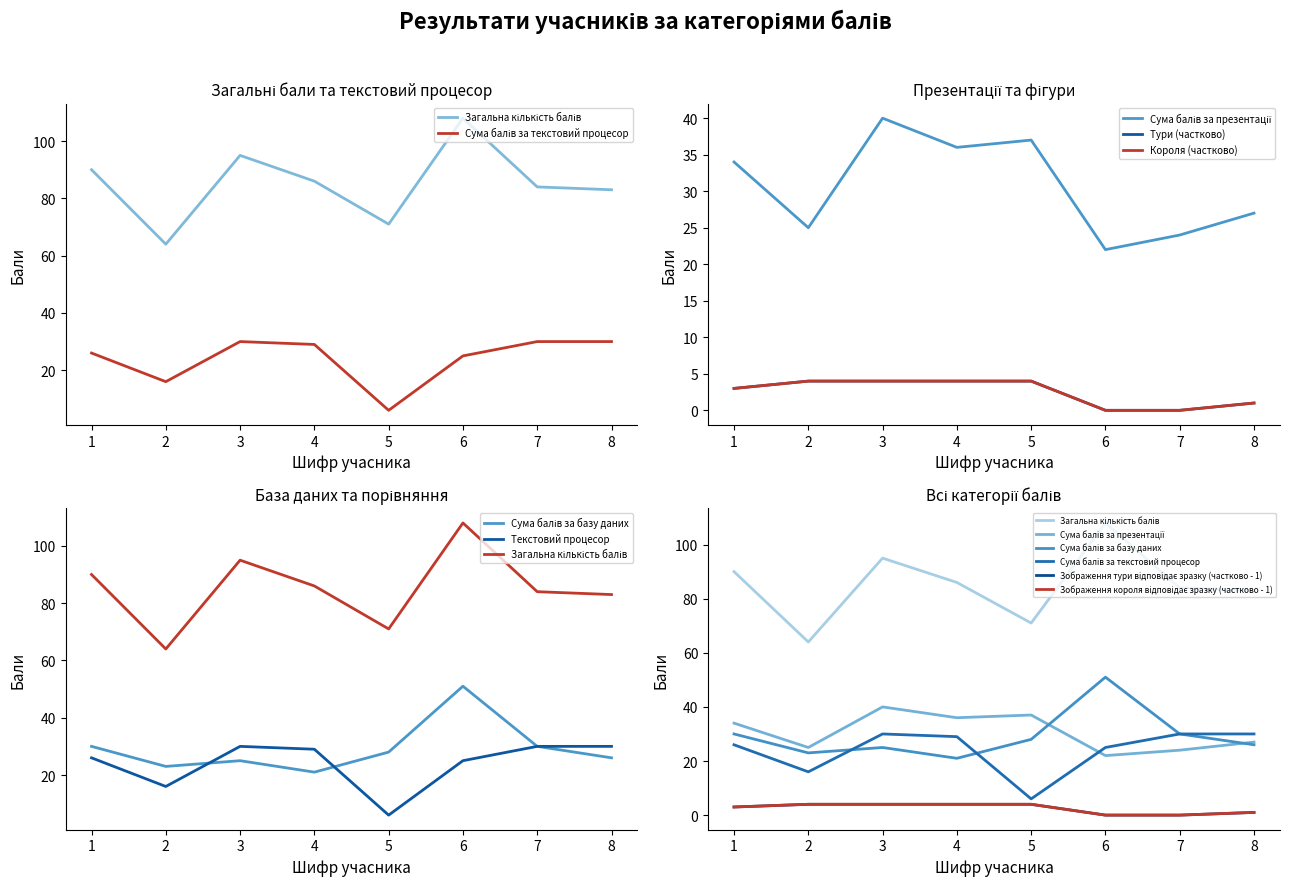

At which category is the sum across all series the highest?

6